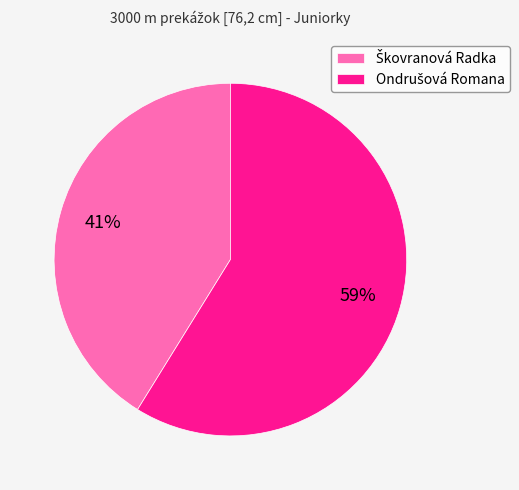

Is there a majority slice in this chart?

Yes